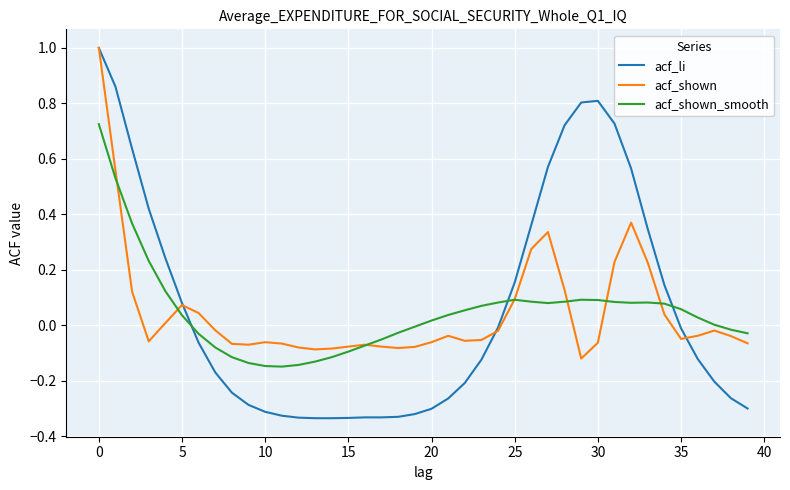

What is the maximum value shown in the chart?

1.0